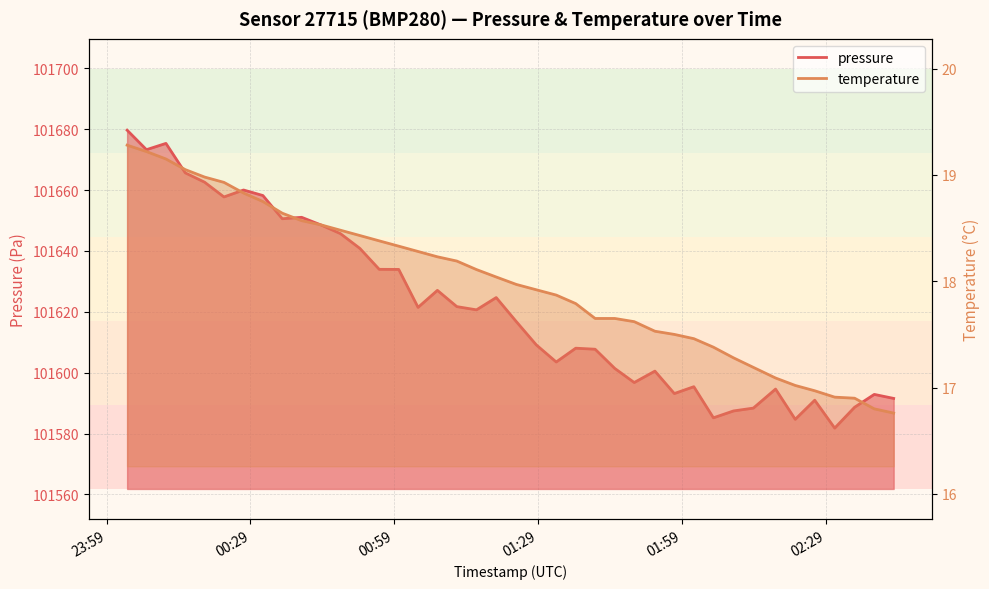

Rank the series by their average value, from highest to lowest.

pressure, temperature